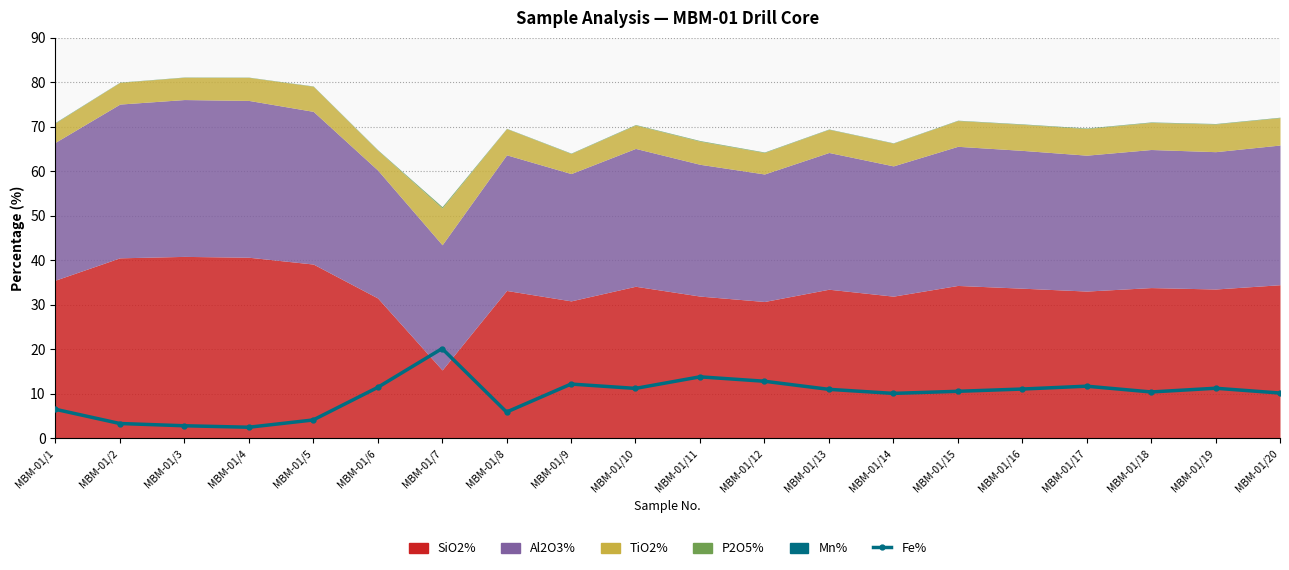

What is the minimum value shown in the chart?

2.4